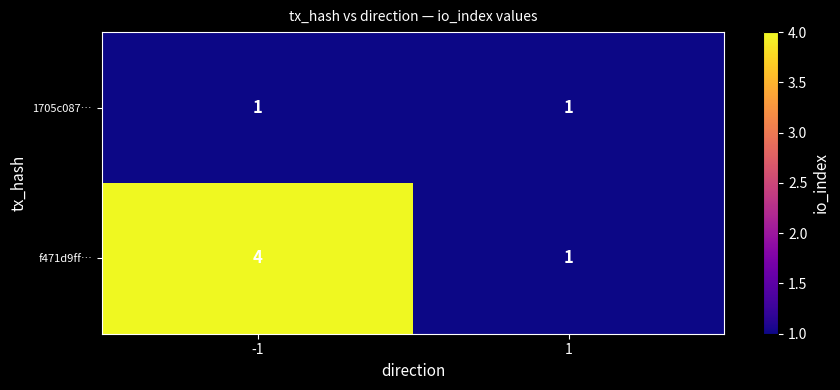

Reading right to left, what are all the values shown in this chart?

1705c087…: 1	1
f471d9ff…: 1	4